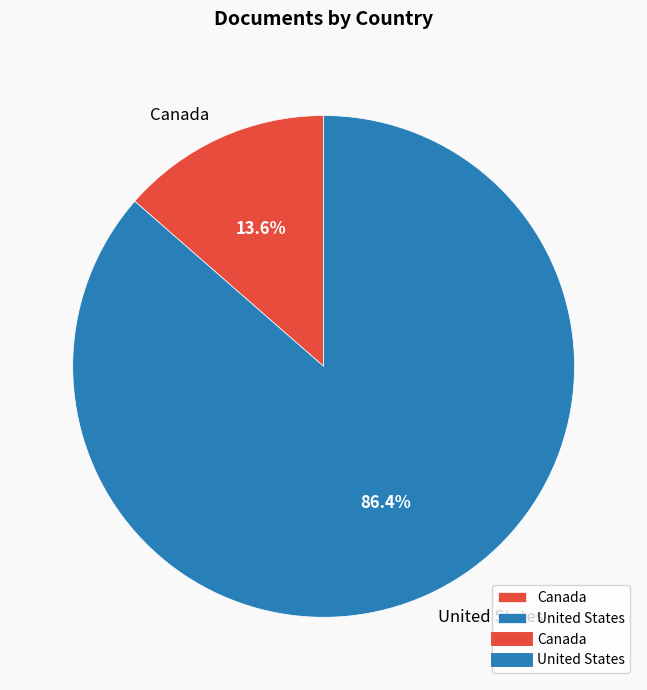

To the nearest percent, what is the difference between the United States and Canada slice percentages?

73%